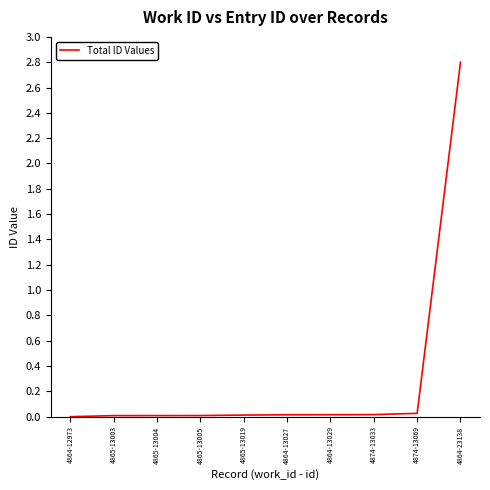

Which label corresponds to the largest value in the chart?

4864-23138